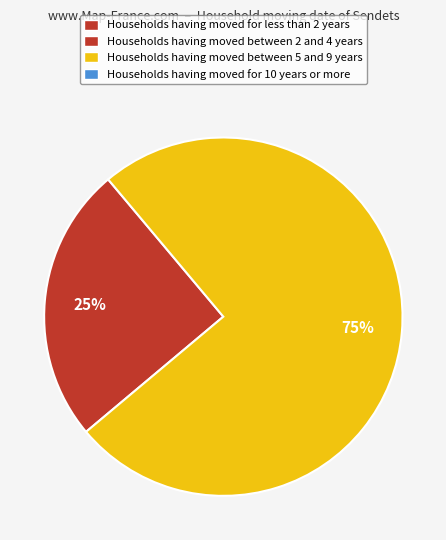

How many slices are in this pie chart?

2